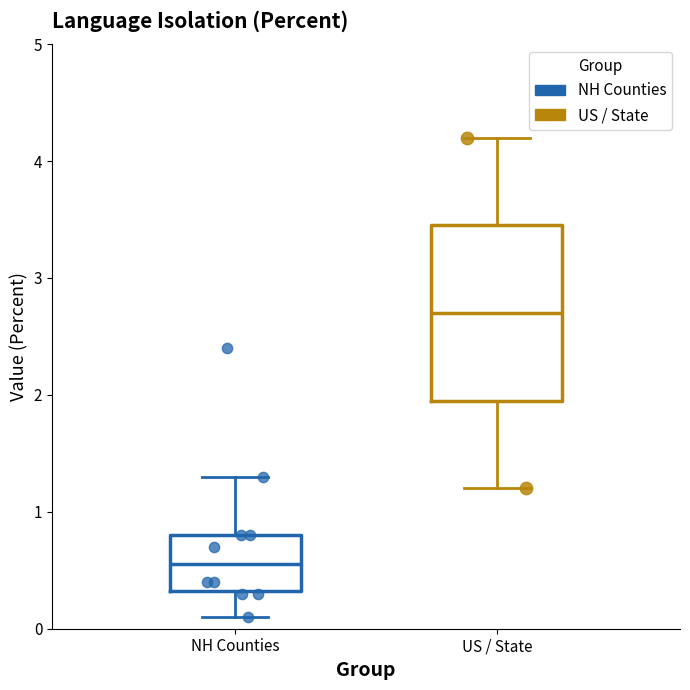

Which box has the lowest median line?

NH Counties